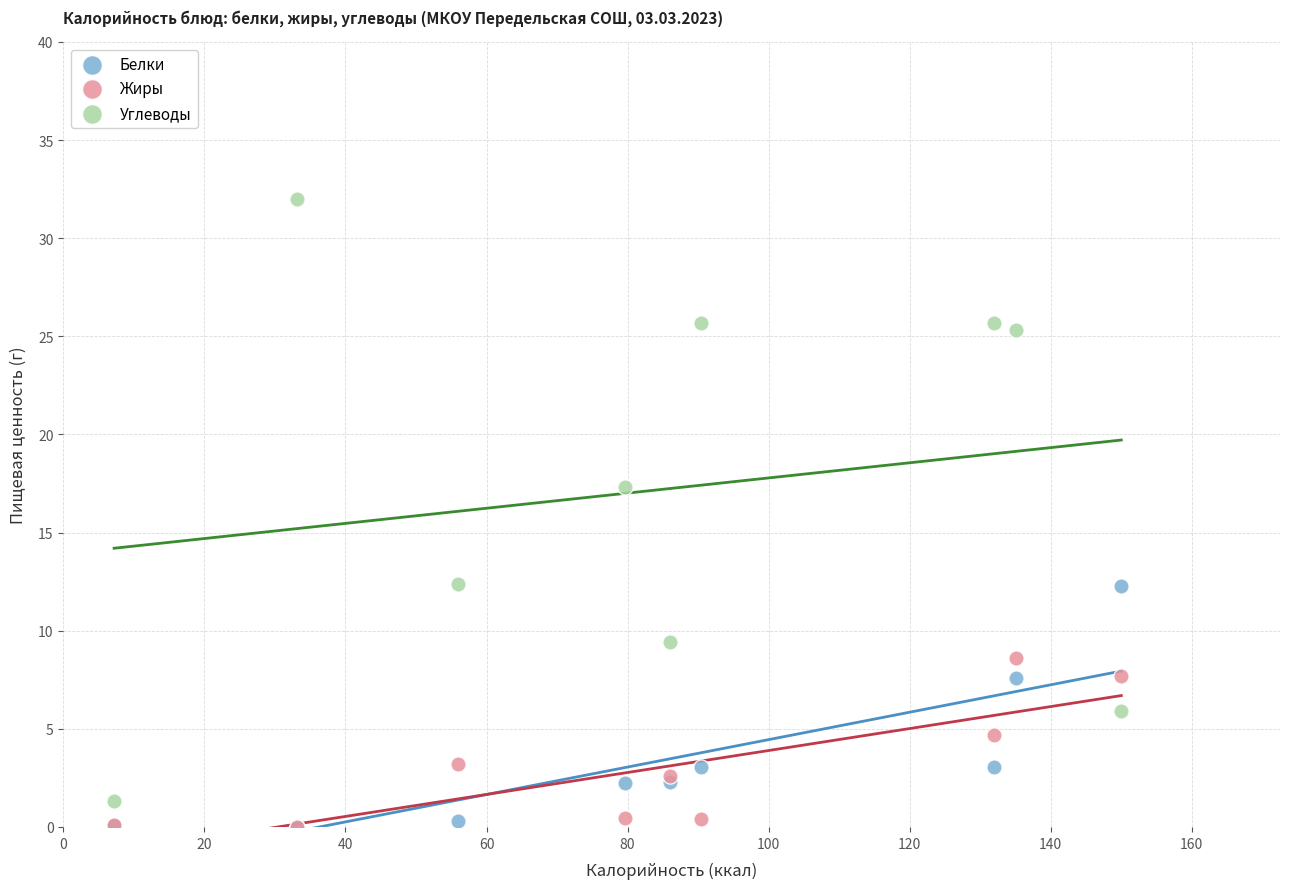

Across all series, what Y value is closest to 16?

17.3